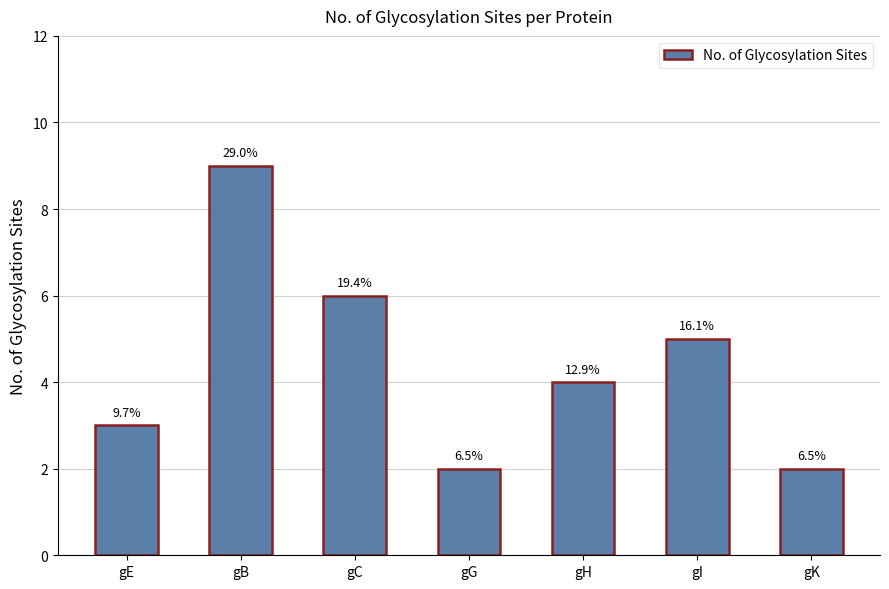

How many values are between 2 and 6?

6